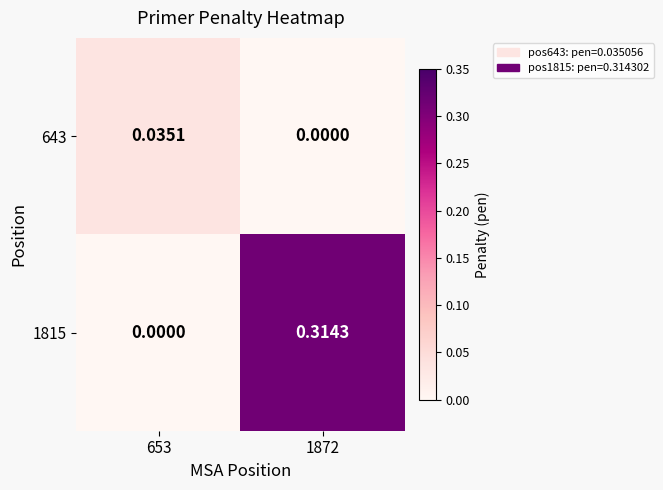

Is the value of 1815 at 1872 greater than the value of 643 at 1872?

Yes